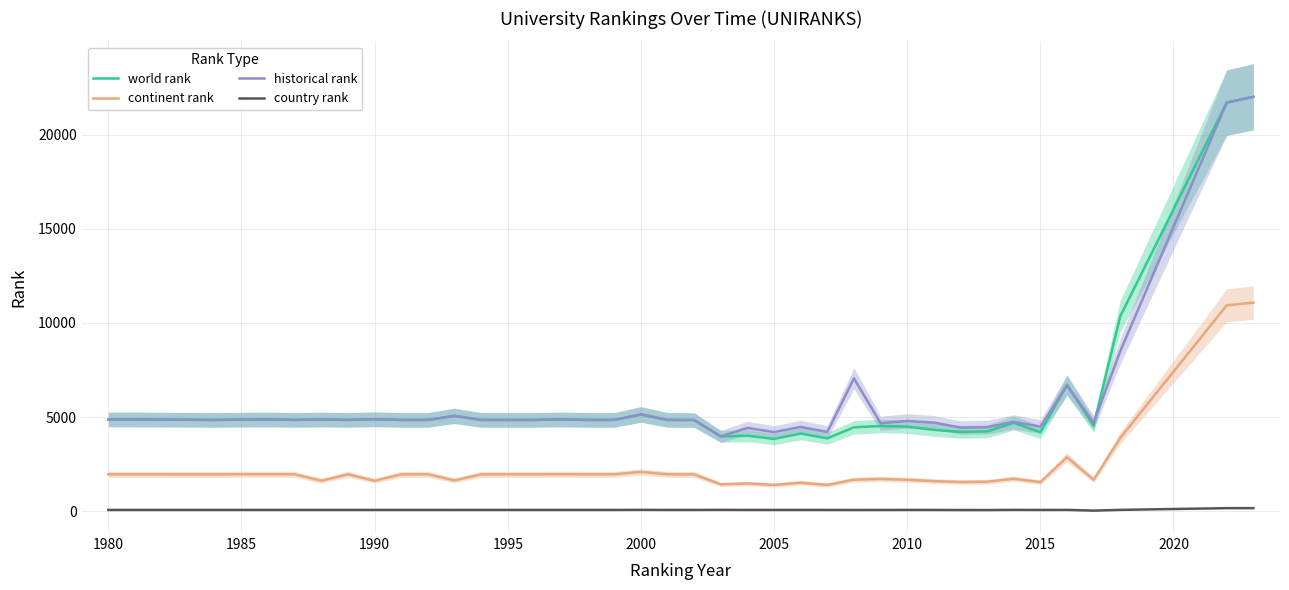

Which series has the largest total across all categories?

historical rank